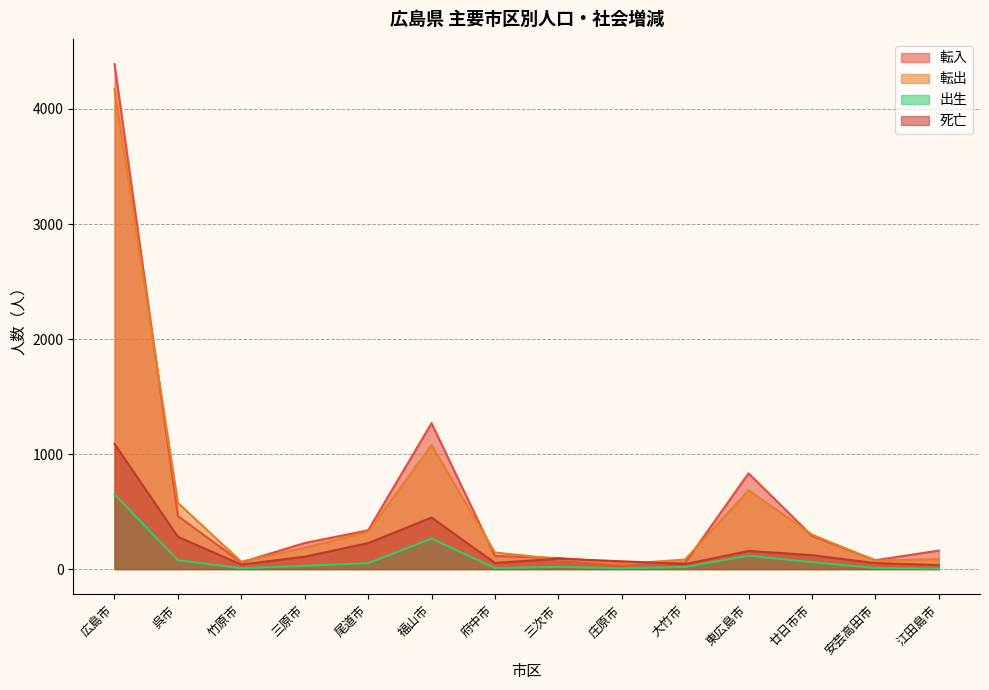

How many values in the 死亡 series are below 108?

7